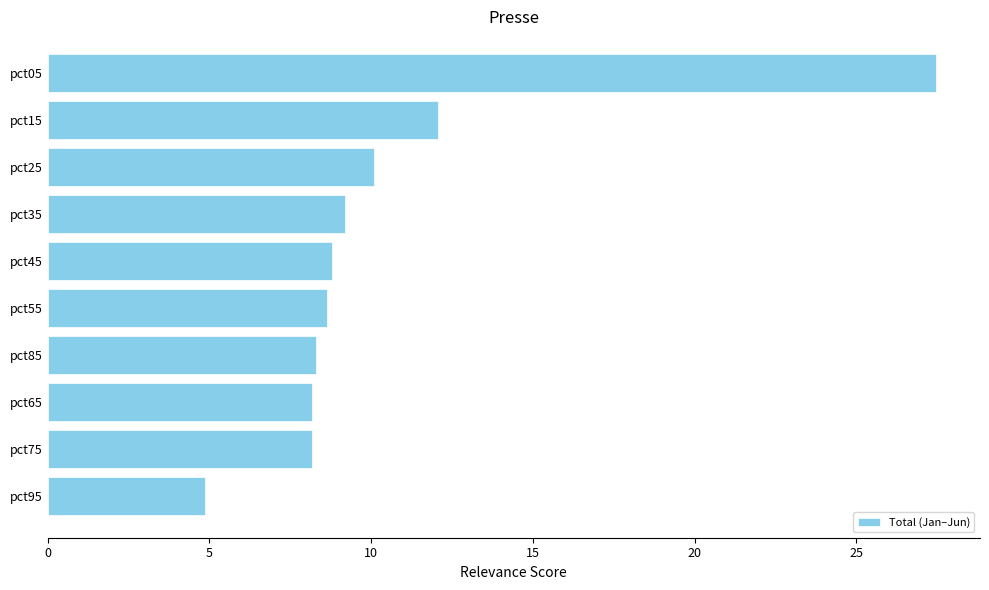

Which has a higher value, pct25 or pct75?

pct25